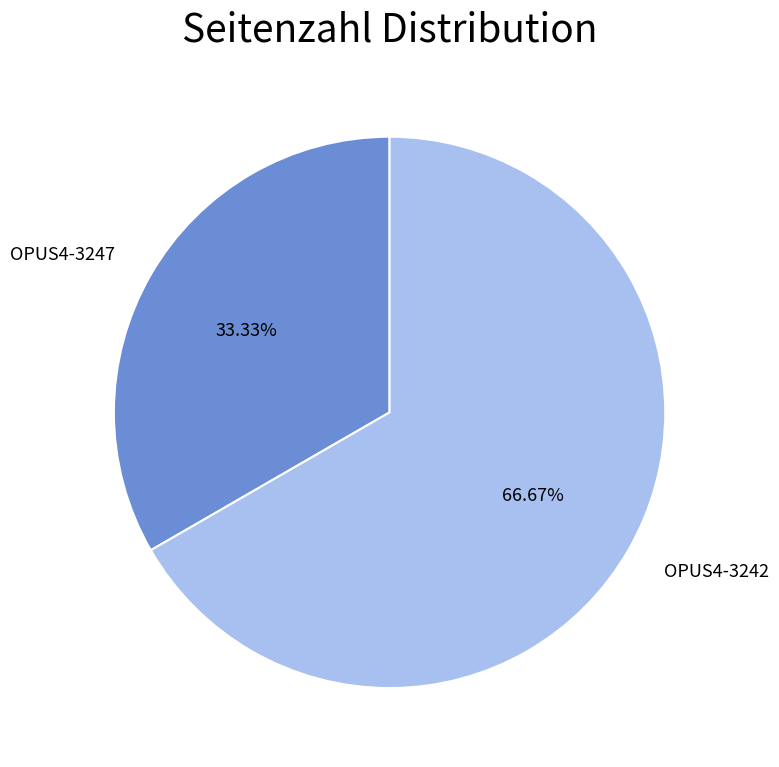

Does any single category account for the majority?

Yes